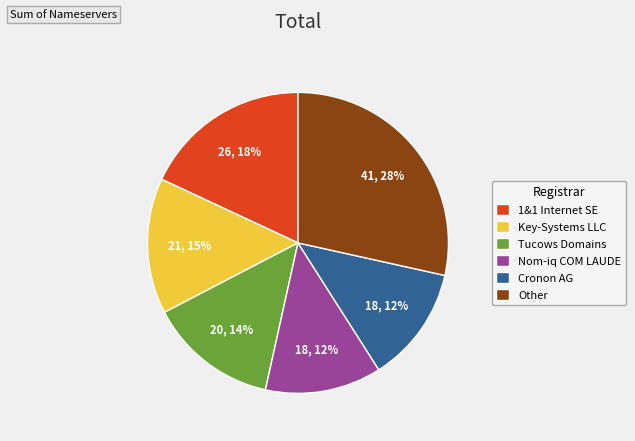

Is the sum of 1&1 Internet SE and Tucows Domains greater than half?

No